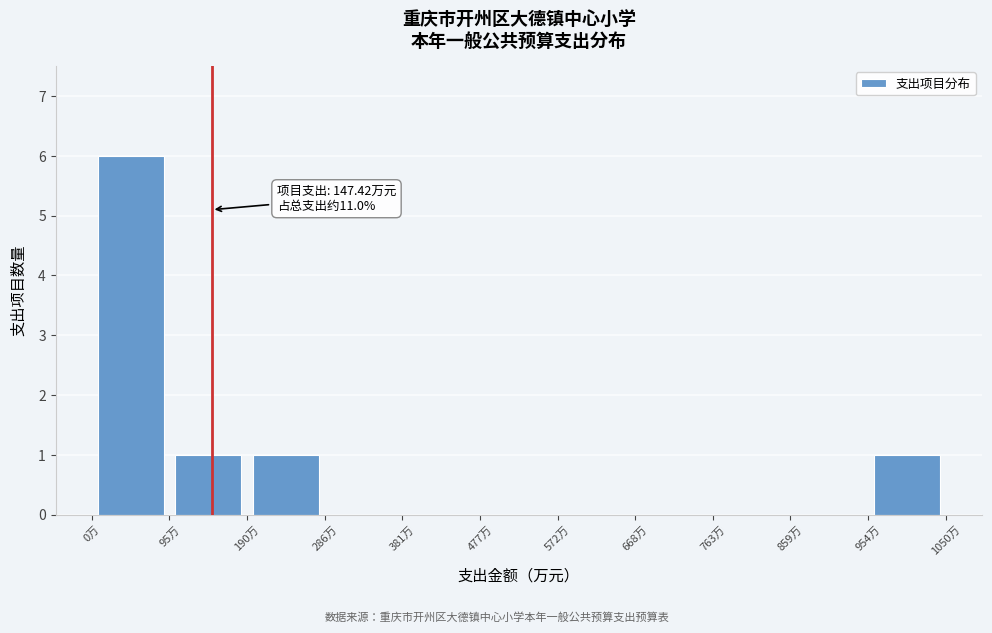

Over which range of the x-axis is the bar tallest?

0 to 100